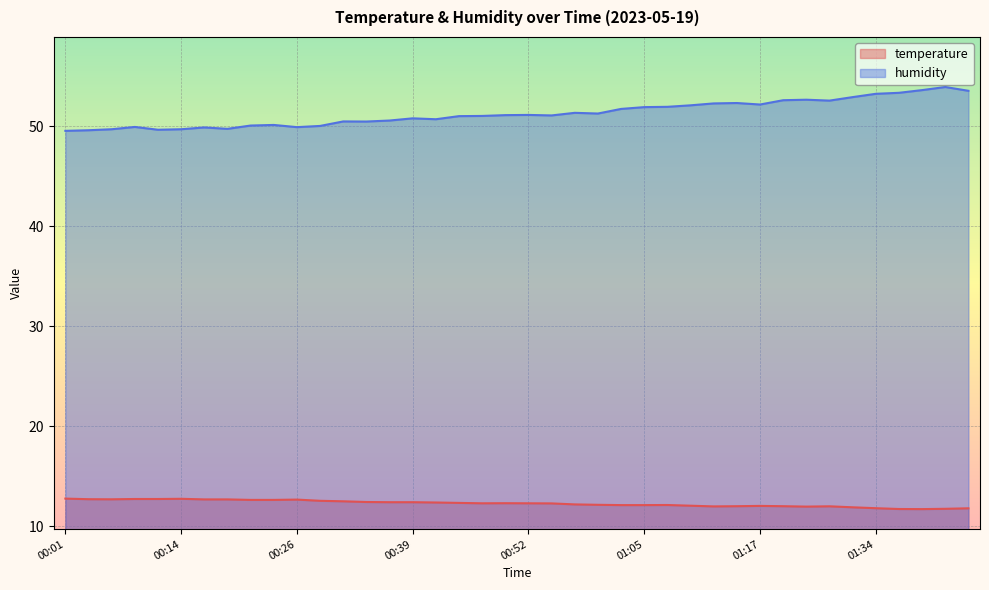

List the series in order of their peak value, highest first.

humidity, temperature